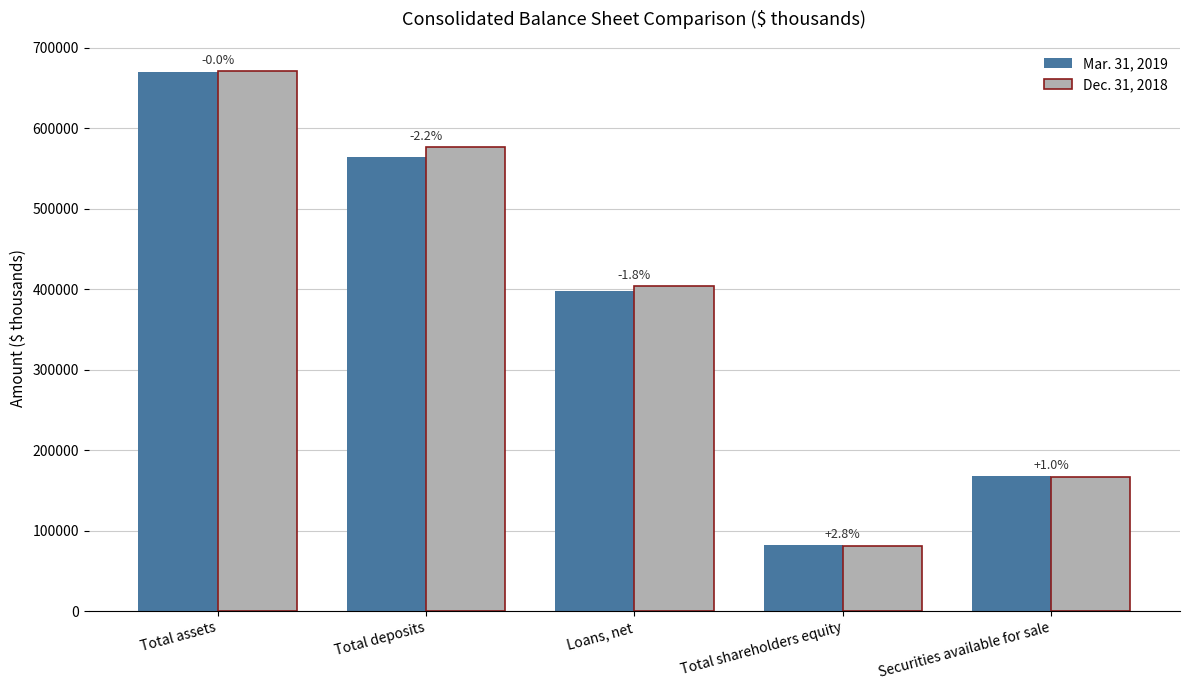

Are the bars grouped side by side (vs. stacked)?

Yes